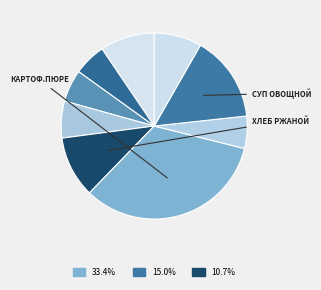

To the nearest percent, what is the difference between the largest and smallest slice percentages?

28%